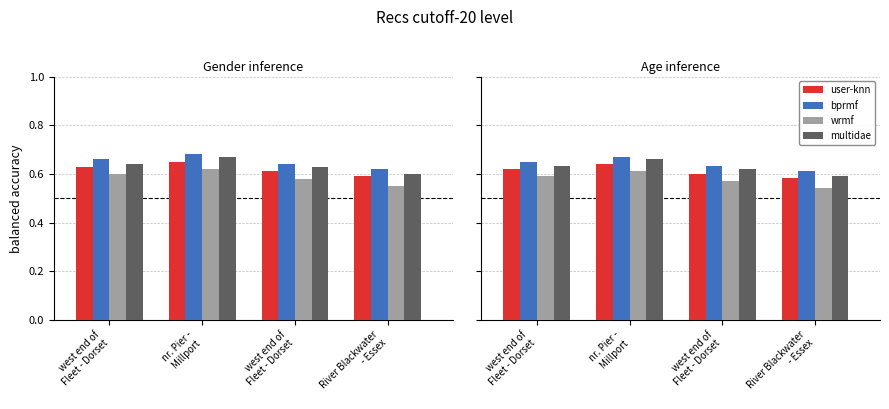

Are the bars grouped side by side (vs. stacked)?

Yes